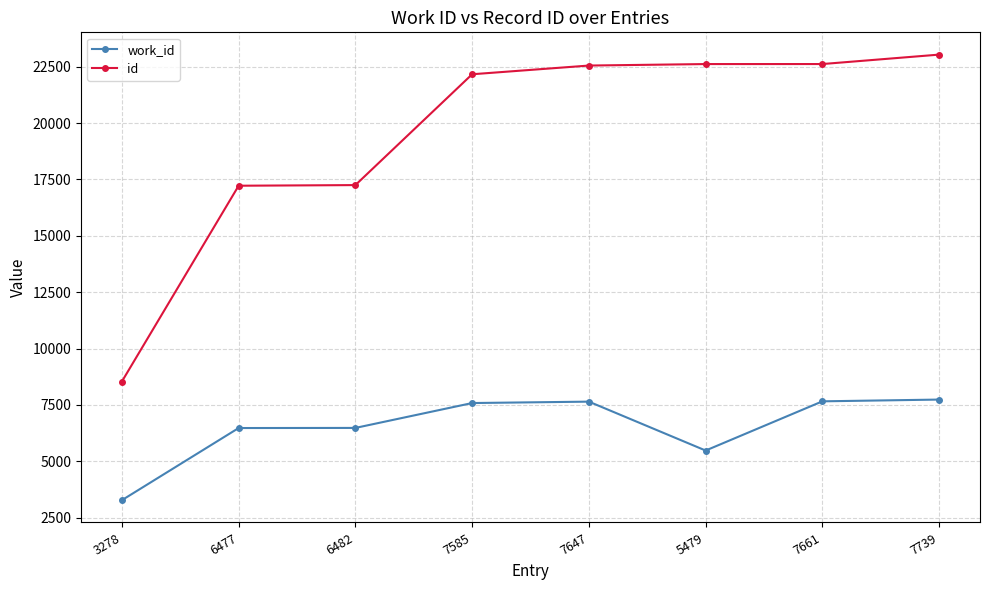

Which series has the largest total across all categories?

id